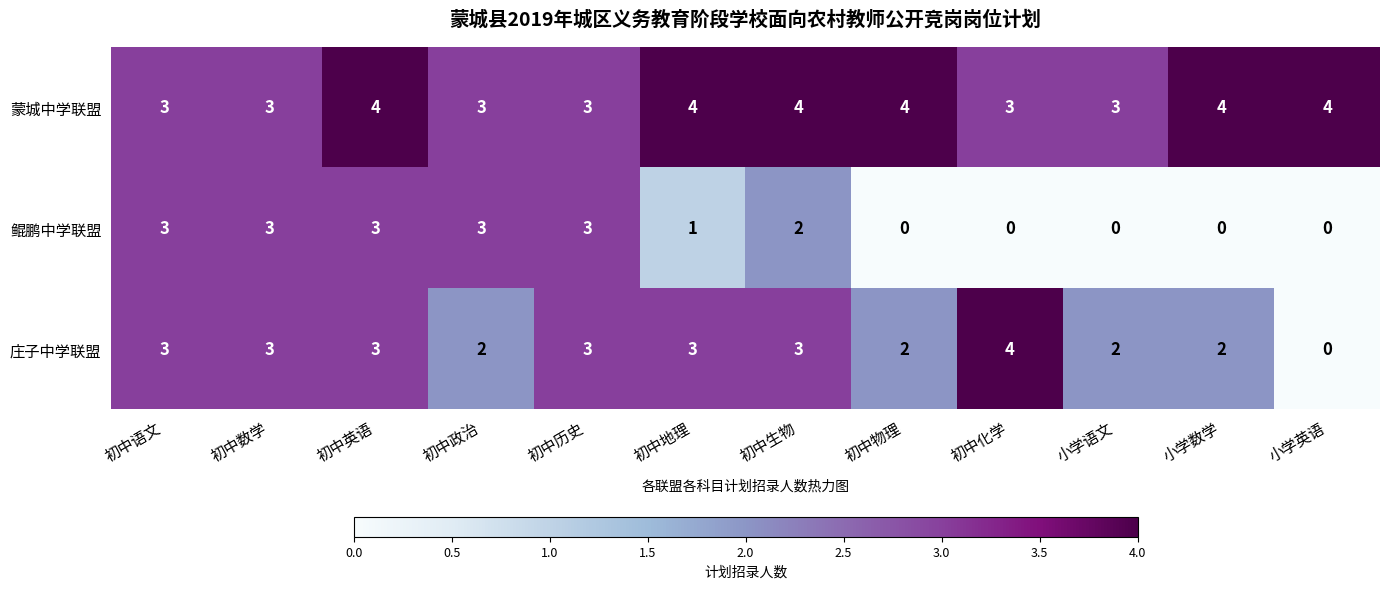

Is it true that 蒙城中学联盟 equals 2 at 小学语文?

False